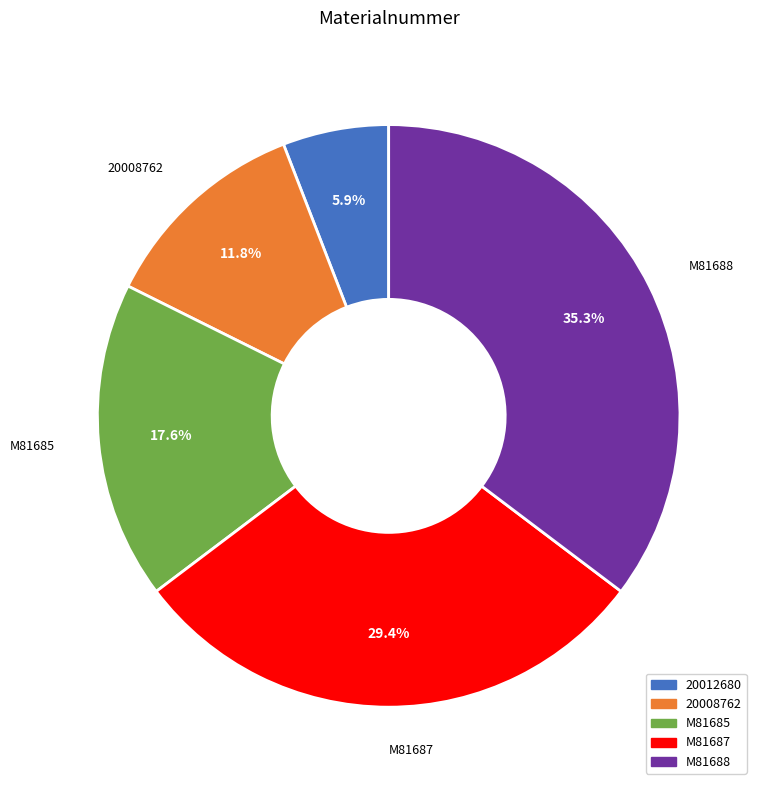

Does 20008762 represent more than half of the total?

No